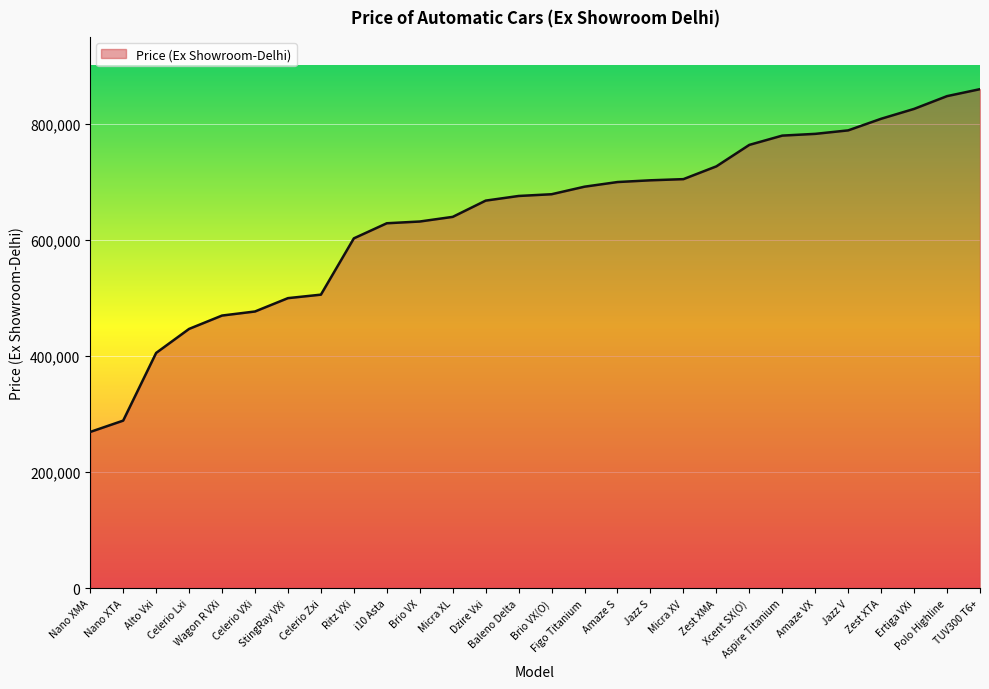

What is the difference between the maximum and minimum values?

590500